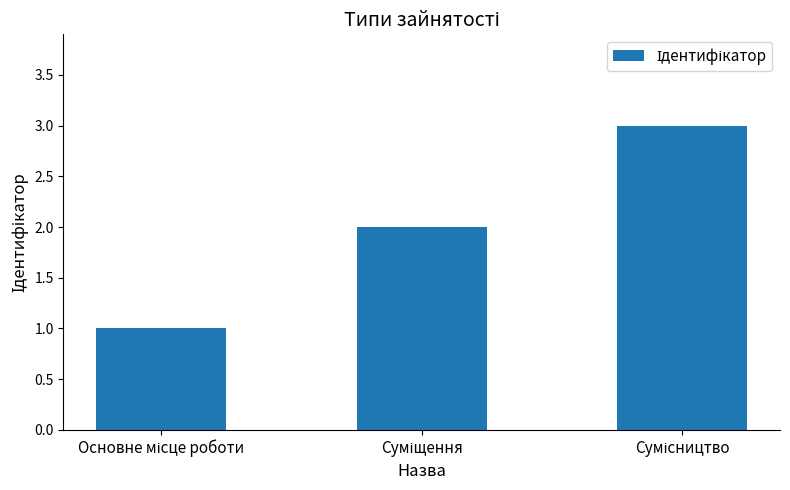

What is the greatest value displayed?

3